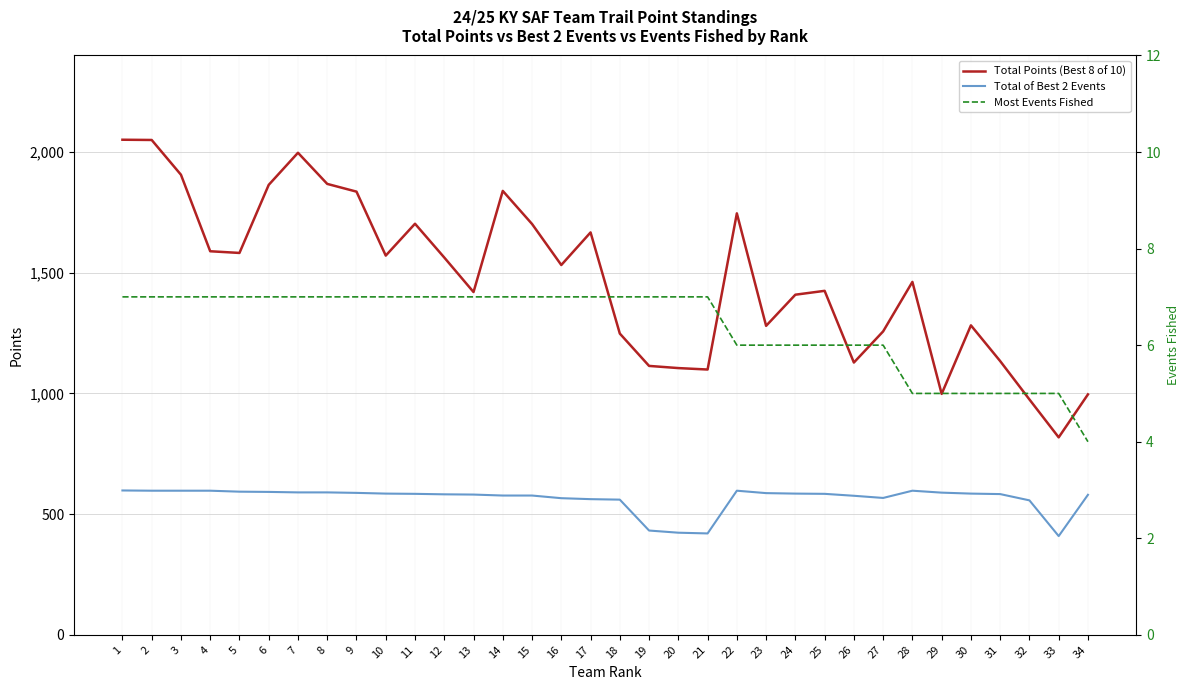

Reading left to right, what are all the values shown in this chart?

Total Points (Best 8 of 10): 1=2051	2=2050	3=1906	4=1589	5=1582	6=1864	7=1997	8=1868	9=1836	10=1571	11=1703	12=1563	13=1420	14=1839	15=1702	16=1532	17=1667	18=1248	19=1114	20=1105	21=1099	22=1746	23=1280	24=1409	25=1425	26=1128	27=1257	28=1462	29=998	30=1282	31=1134	32=975	33=818	34=996
Total of Best 2 Events: 1=598	2=597	3=597	4=597	5=593	6=592	7=590	8=590	9=588	10=585	11=584	12=582	13=581	14=577	15=577	16=566	17=562	18=560	19=432	20=423	21=420	22=597	23=587	24=585	25=584	26=576	27=567	28=597	29=589	30=585	31=583	32=557	33=409	34=580
Most Events Fished: 1=7	2=7	3=7	4=7	5=7	6=7	7=7	8=7	9=7	10=7	11=7	12=7	13=7	14=7	15=7	16=7	17=7	18=7	19=7	20=7	21=7	22=6	23=6	24=6	25=6	26=6	27=6	28=5	29=5	30=5	31=5	32=5	33=5	34=4